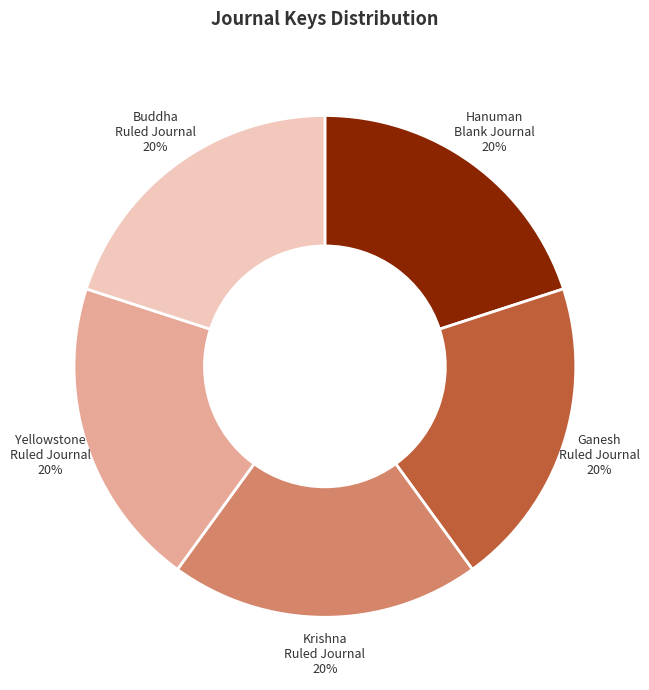

Is the sum of Krishna Ruled Journal and Ganesh Ruled Journal greater than half?

No